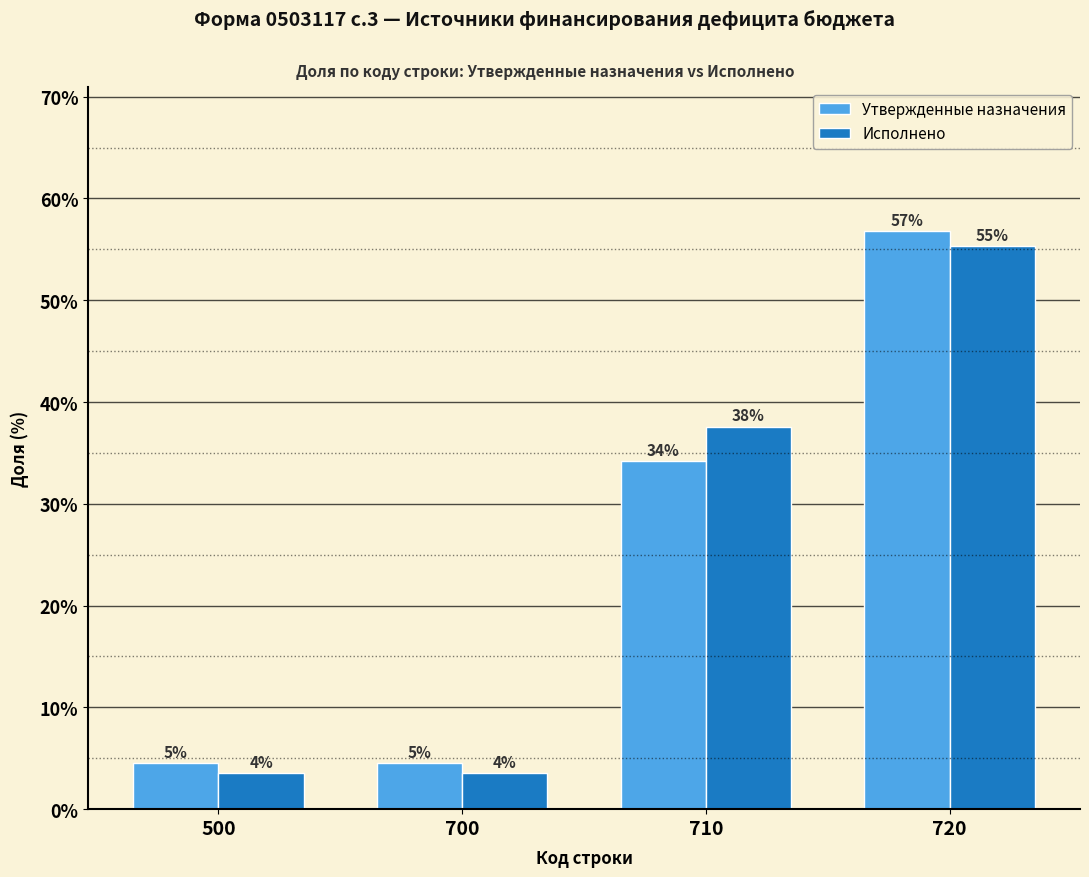

How many bars are there in total?

8